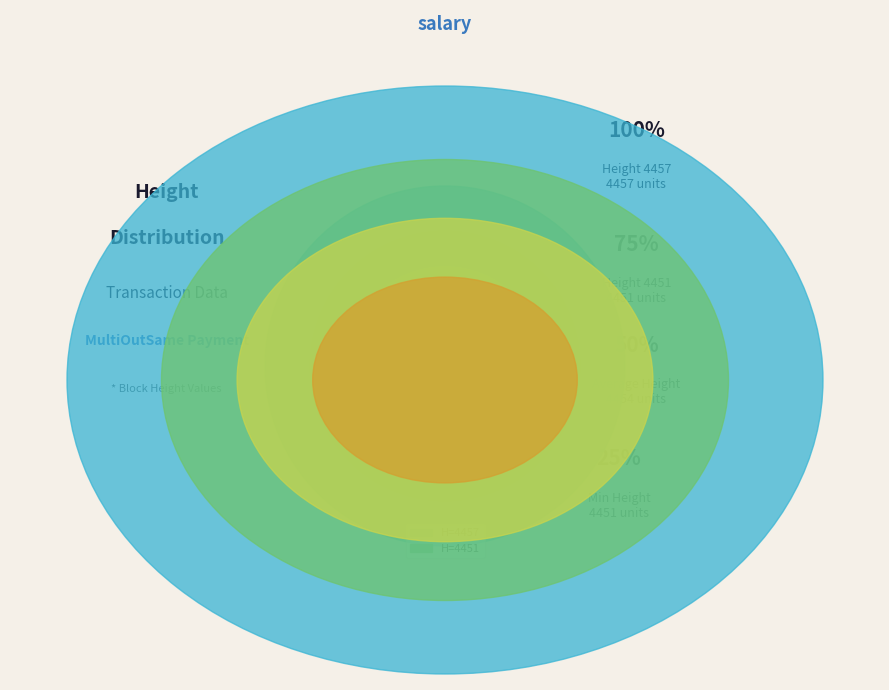

What portion of the pie excludes 4457?

50.0%